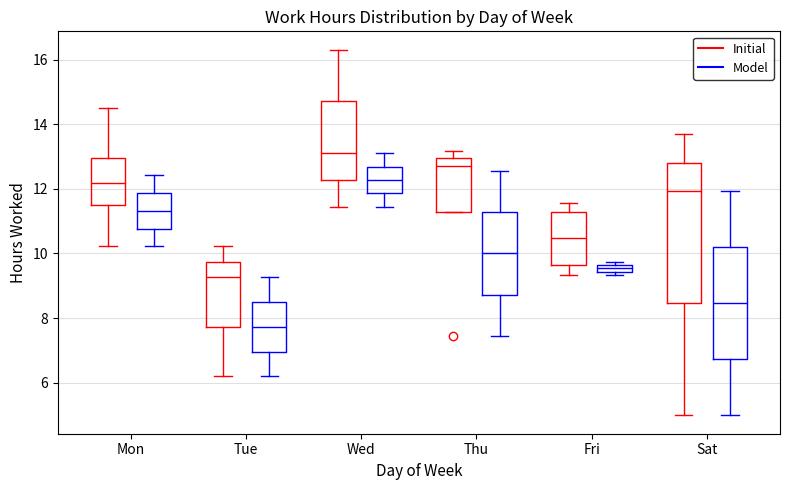

Where is the lower edge of the box for Tue (Initial) on the y-axis? The values are not printed on the chart, so give them approximately, as read against the axis.

7.8